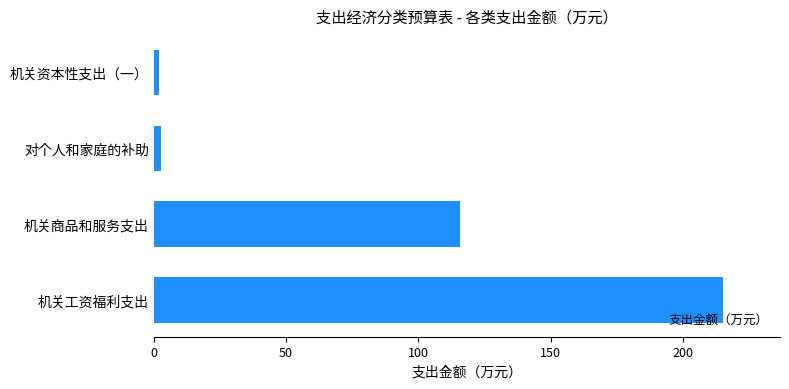

Which category has the highest value across all series?

机关工资福利支出